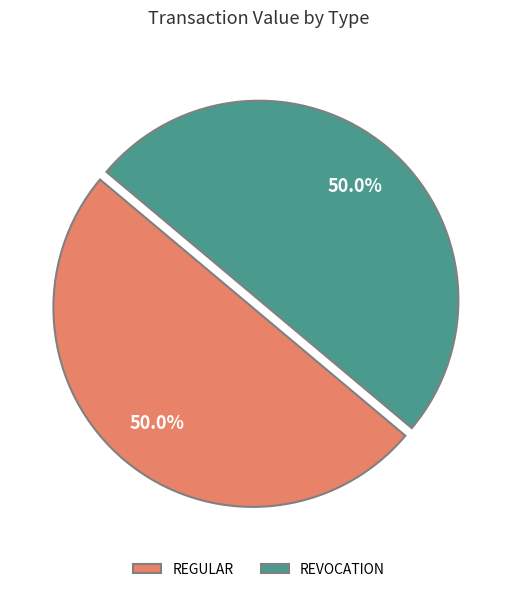

What is the ratio of the value at REGULAR to the value at REVOCATION?

1.0